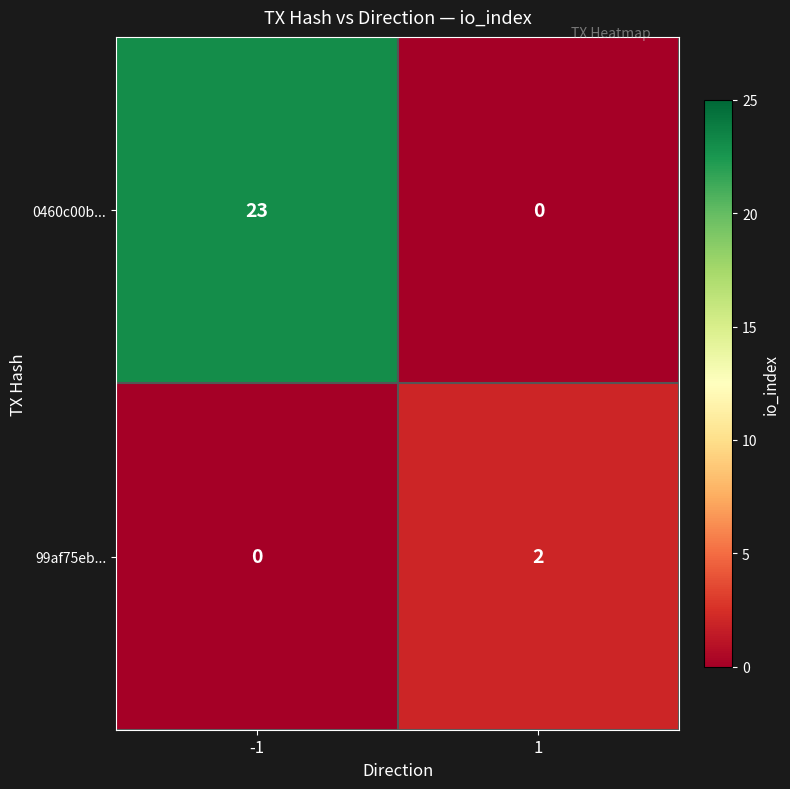

Rank the series by their average value, from lowest to highest.

99af75eb..., 0460c00b...